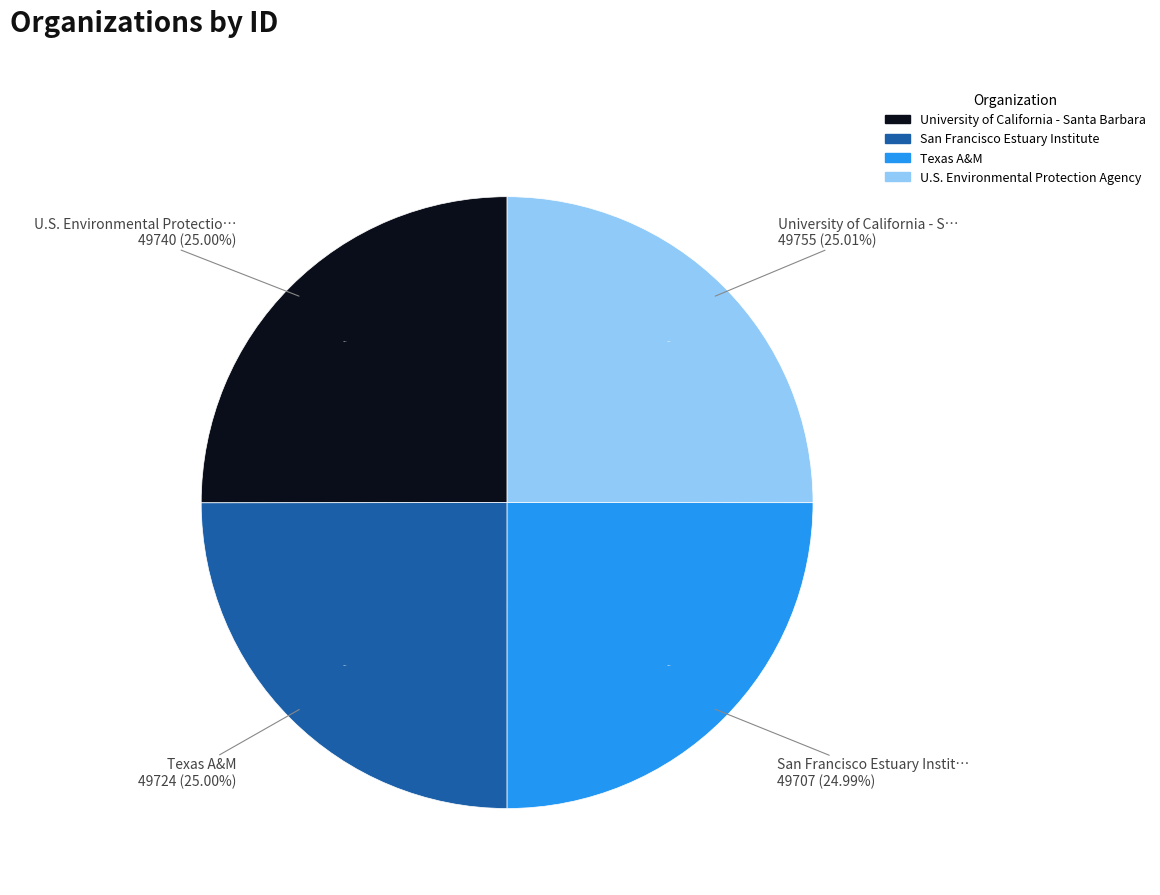

Is the sum of University of California - Santa Barbara and San Francisco Estuary Institute [SFEI] greater than half?

No